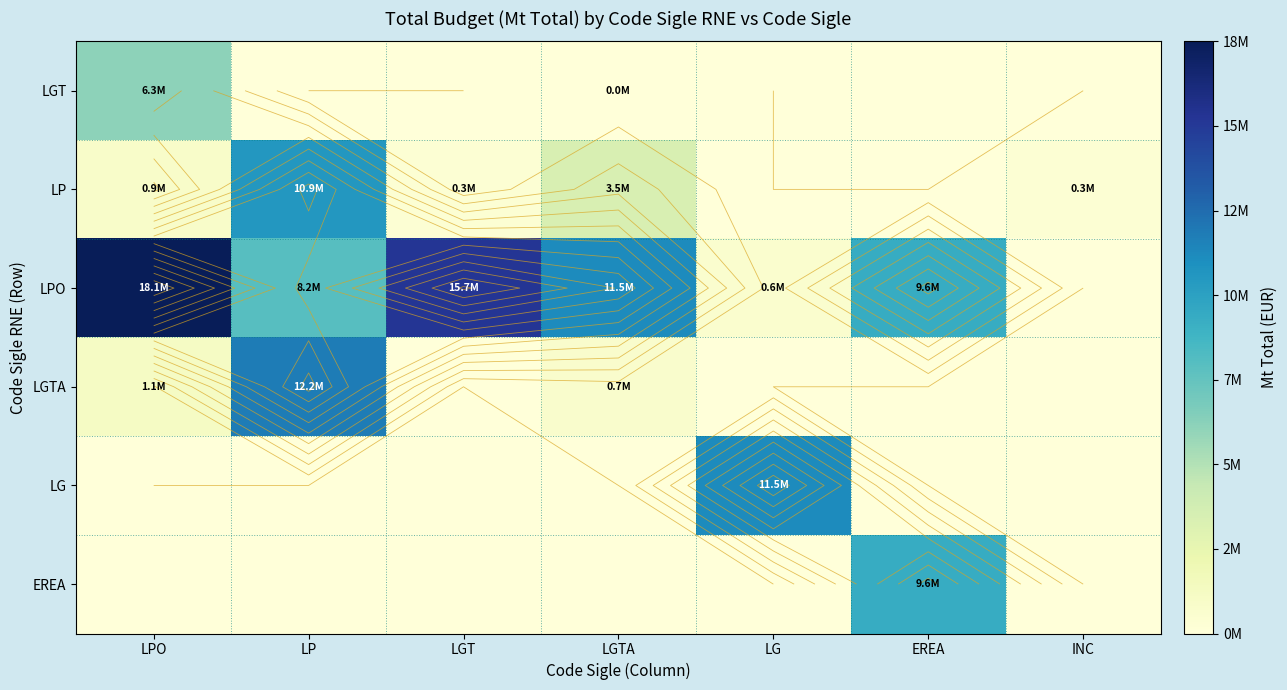

What is the maximum value shown in the chart?

18050000